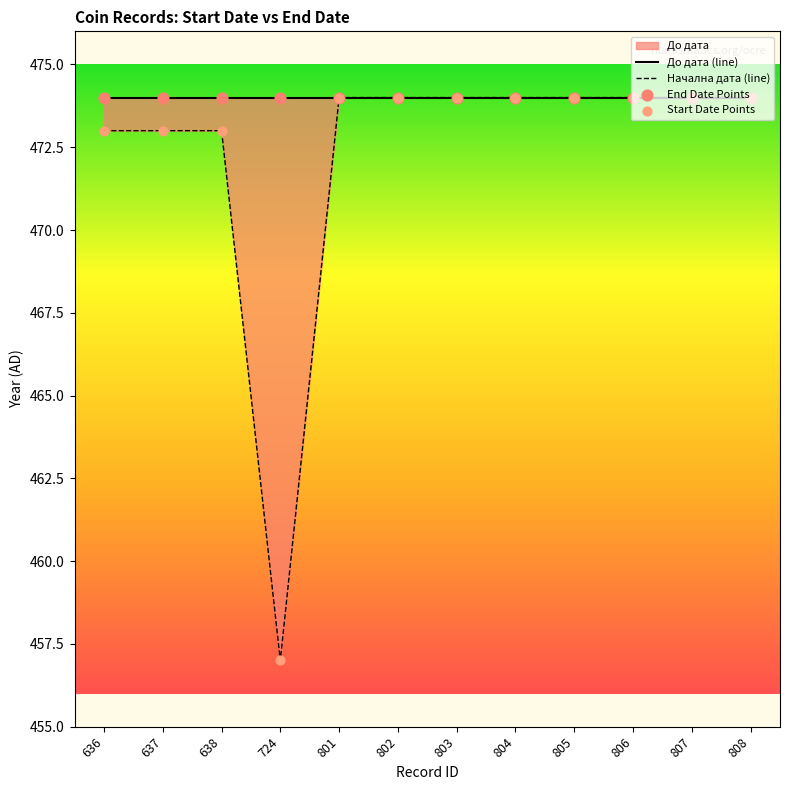

Which series has the largest total across all categories?

До дата (line)